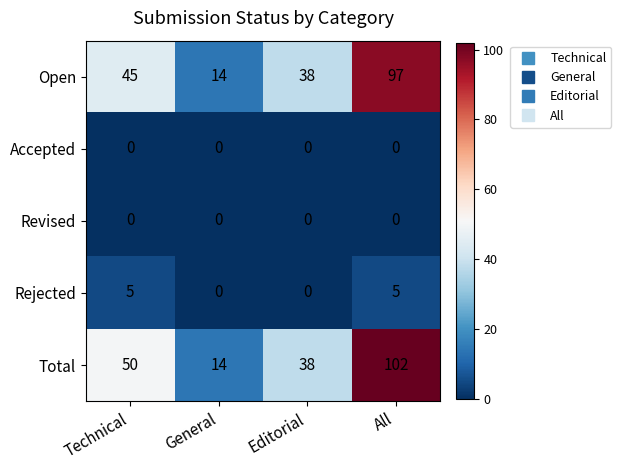

What is the difference between the maximum and second lowest values in the Open series?

59